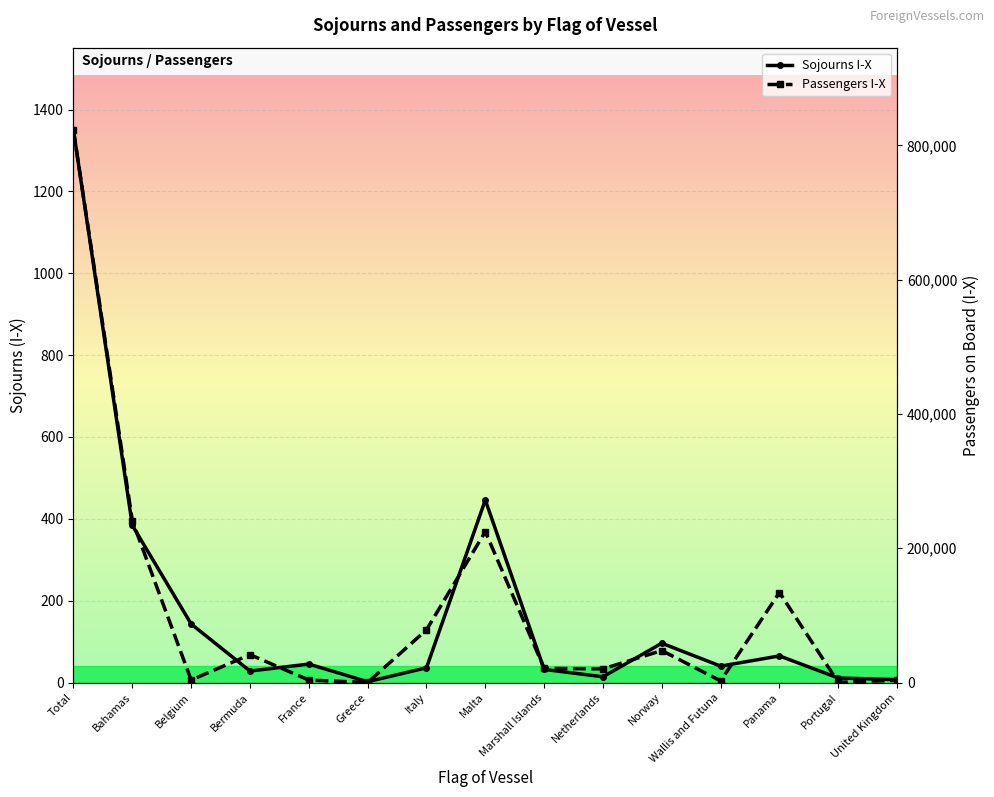

Rank the series by their average value, from lowest to highest.

Sojourns I-X, Passengers I-X